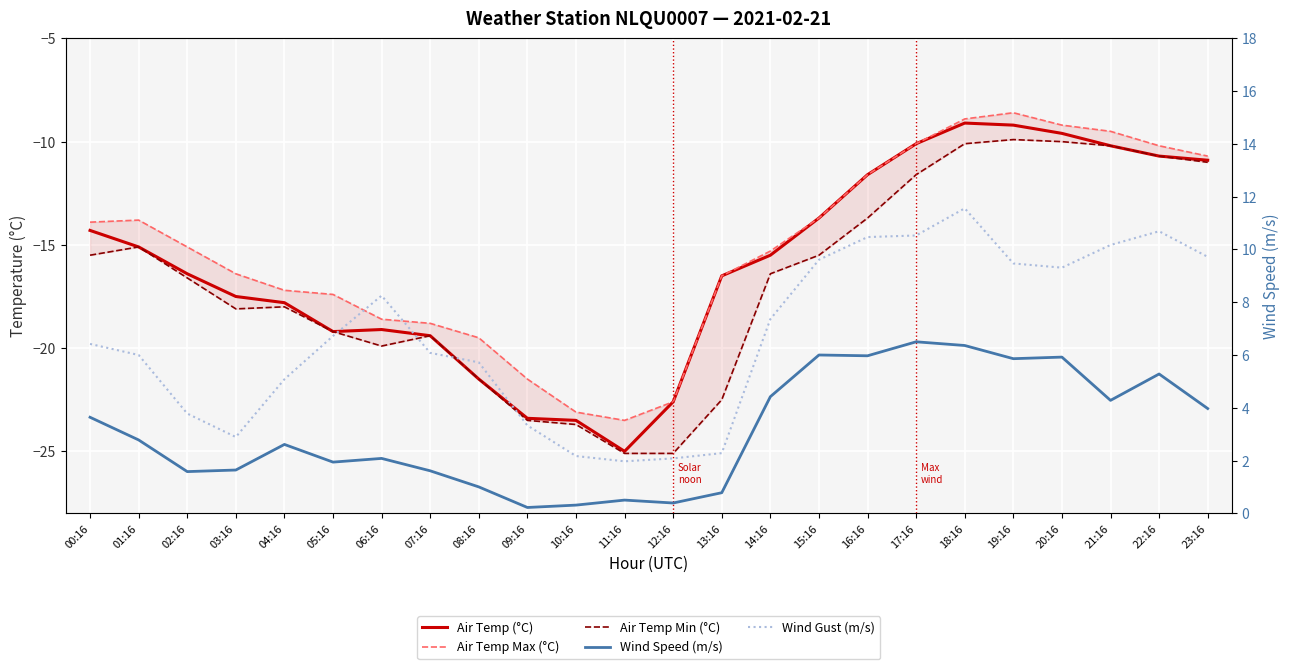

How many lines are shown in the chart?

5